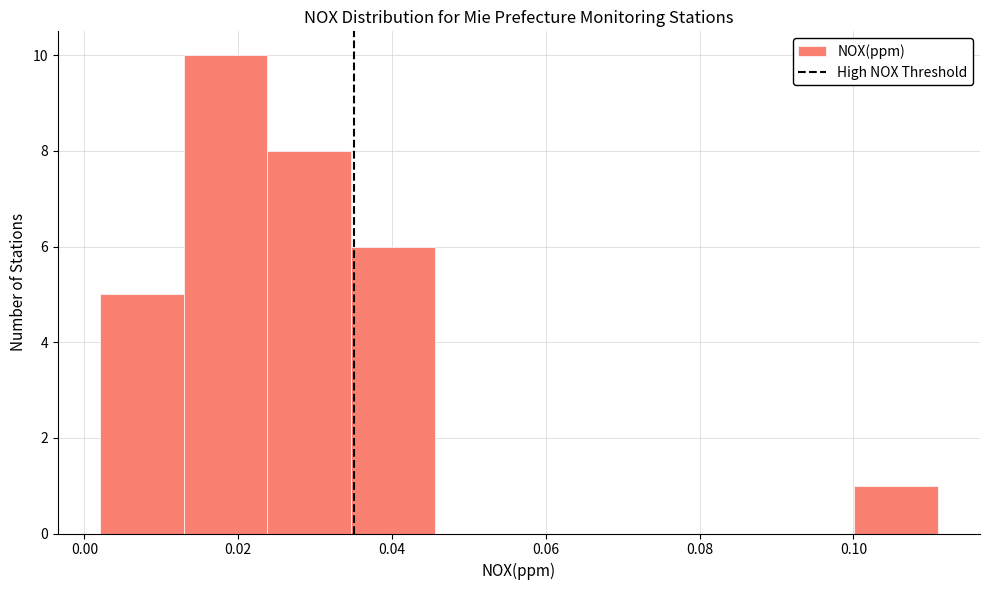

Reading left to right, transcribe this chart: for each bar, give the range it covers on the x-axis and its height. Neither the bar edges nor the heights are printed on the chart, so give them approximately, as read against the axes.

0.002 to 0.012: 5
0.012 to 0.024: 10
0.024 to 0.034: 8
0.034 to 0.046: 6
0.046 to 0.056: 0
0.056 to 0.068: 0
0.068 to 0.078: 0
0.078 to 0.090: 0
0.090 to 0.100: 0
0.100 to 0.112: 1